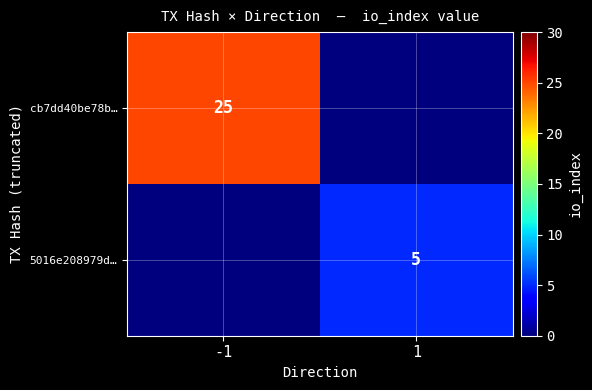

Is it true that 5016e208979d… equals 8 at 1?

False